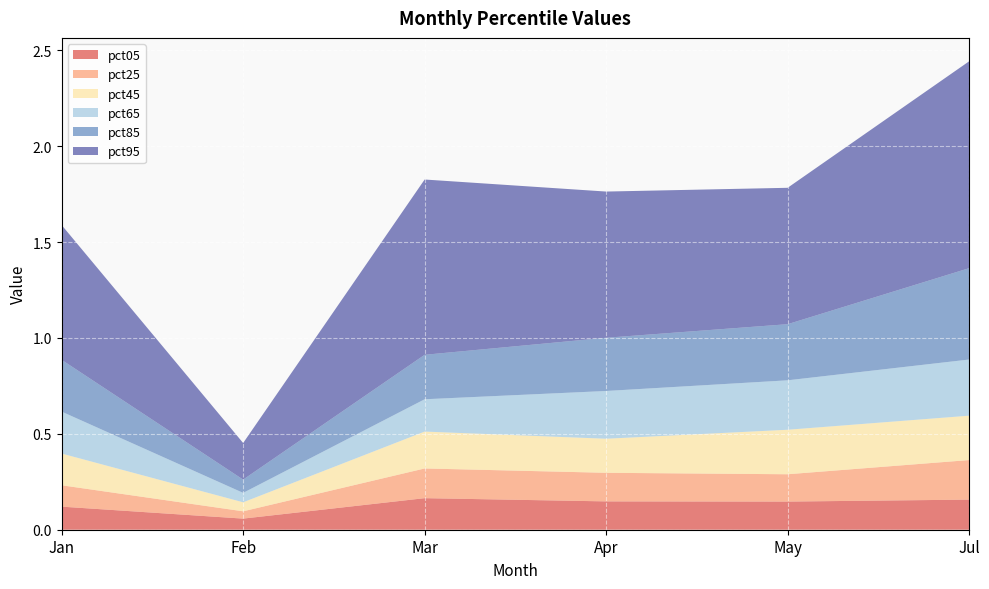

Reading right to left, extract all data points from this chart.

pct05: Jul=0.2	May=0.1	Apr=0.1	Mar=0.2	Feb=0.1	Jan=0.1
pct25: Jul=0.2	May=0.1	Apr=0.1	Mar=0.2	Feb=0.0	Jan=0.1
pct45: Jul=0.2	May=0.2	Apr=0.2	Mar=0.2	Feb=0.0	Jan=0.2
pct65: Jul=0.3	May=0.3	Apr=0.2	Mar=0.2	Feb=0.0	Jan=0.2
pct85: Jul=0.5	May=0.3	Apr=0.3	Mar=0.2	Feb=0.1	Jan=0.3
pct95: Jul=1.1	May=0.7	Apr=0.8	Mar=0.9	Feb=0.2	Jan=0.7